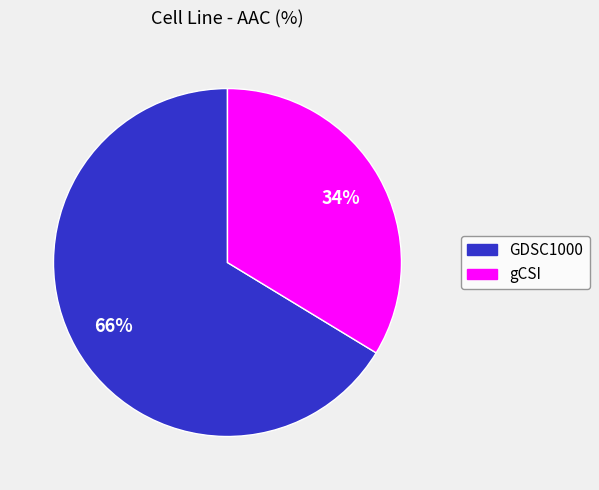

How many segments does this pie chart have?

2